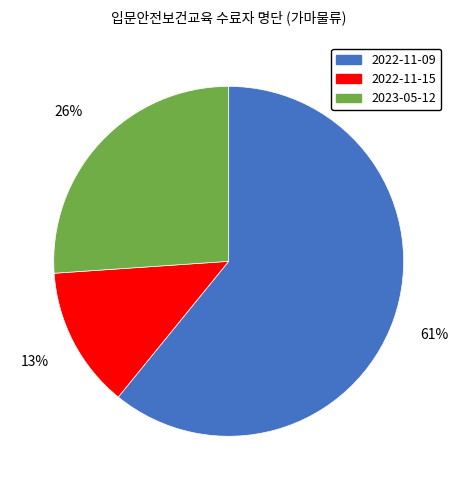

To the nearest percent, what percentage of the pie is 2022-11-15?

13%